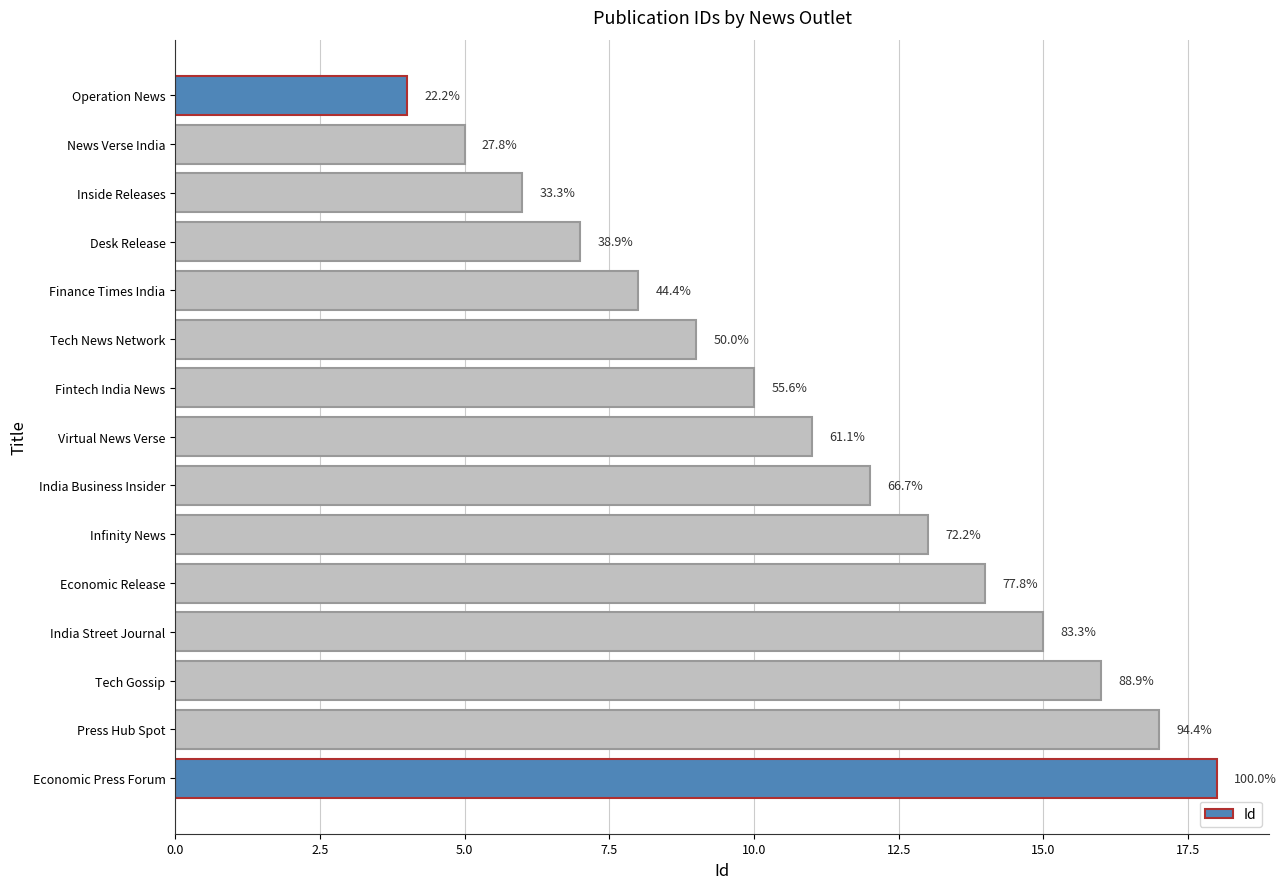

How many bars are there in total?

15